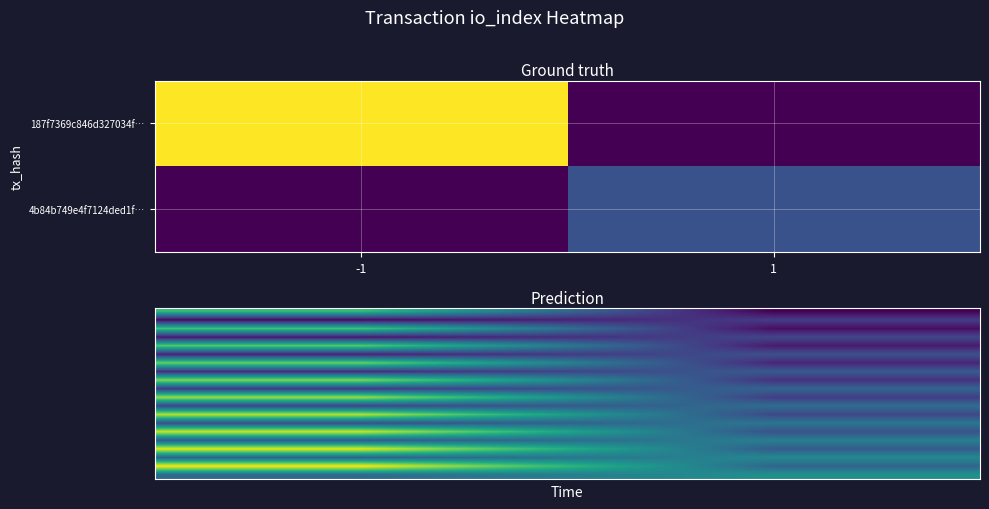

How many distinct data groups are displayed?

20